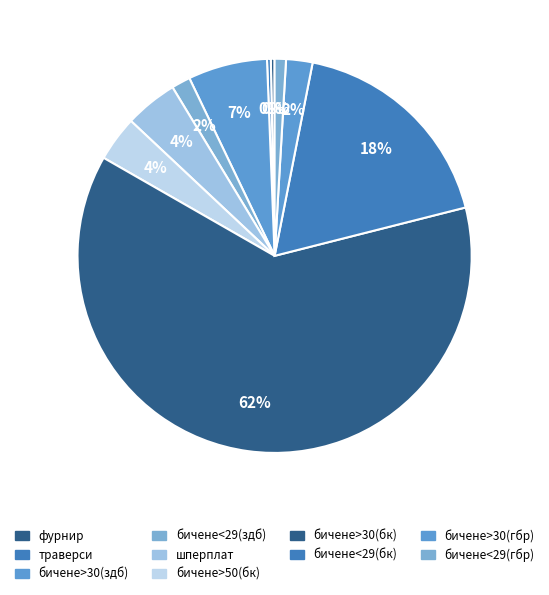

How many segments does this pie chart have?

10